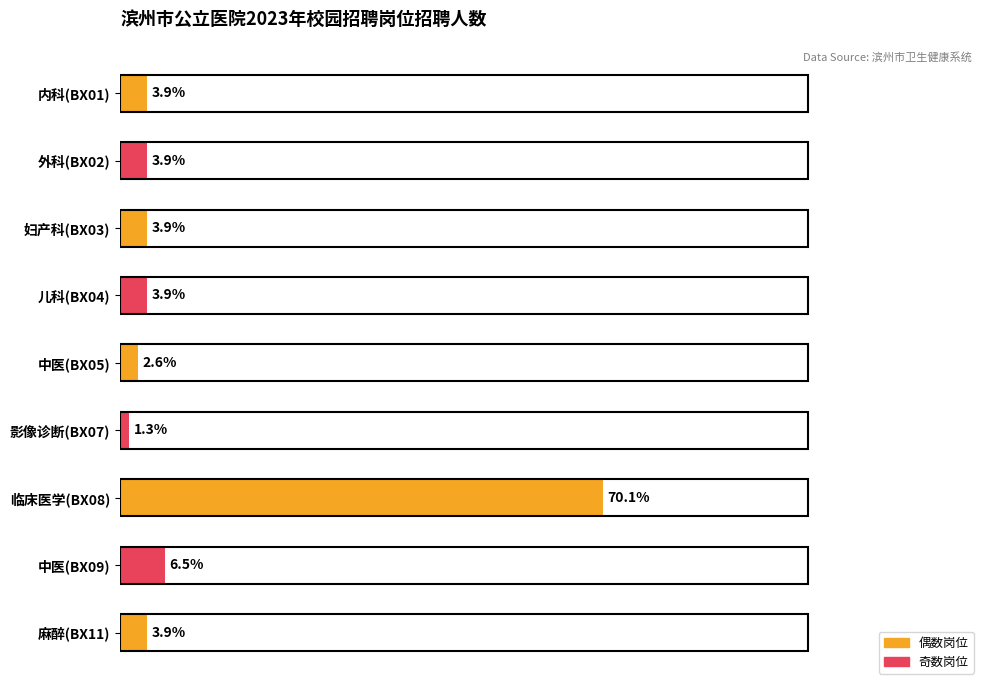

Are the bars horizontal?

Yes